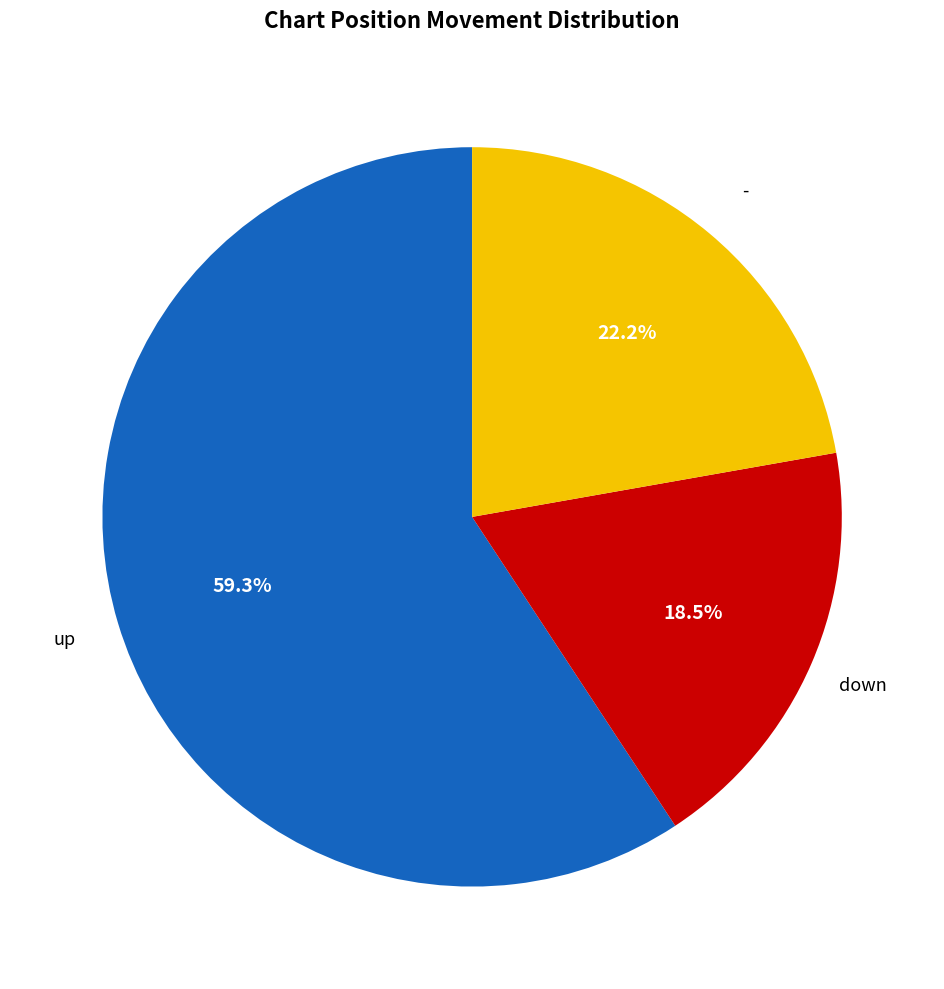

Is there any slice that represents more than half of the pie?

Yes